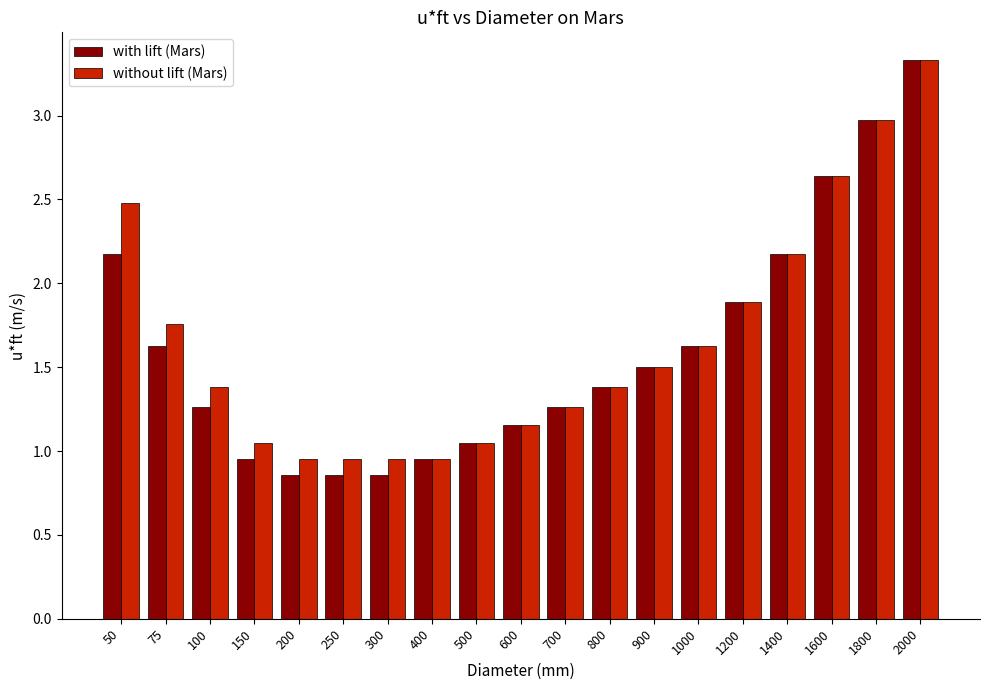

Is the value of without lift (Mars) at 75 greater than the value of with lift (Mars) at 400?

Yes